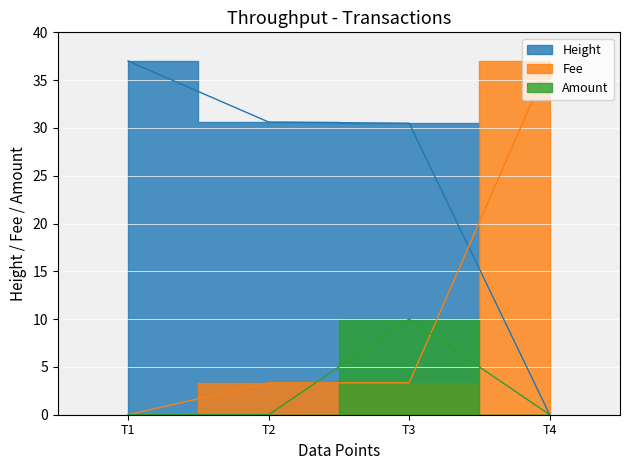

True or false: Height has more than 1 interior local peaks.

False